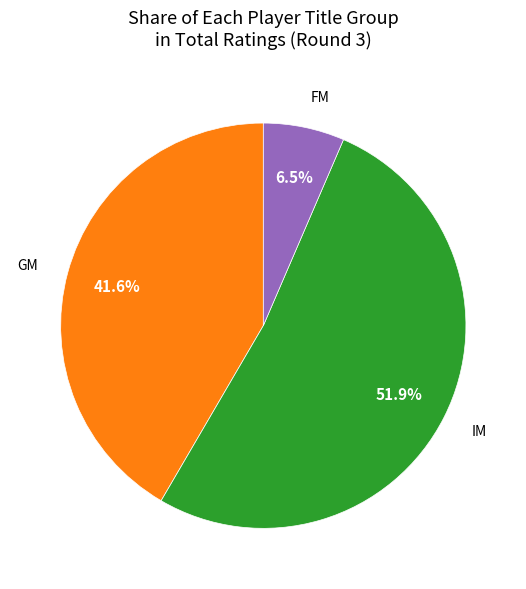

Is there any slice that represents more than half of the pie?

Yes